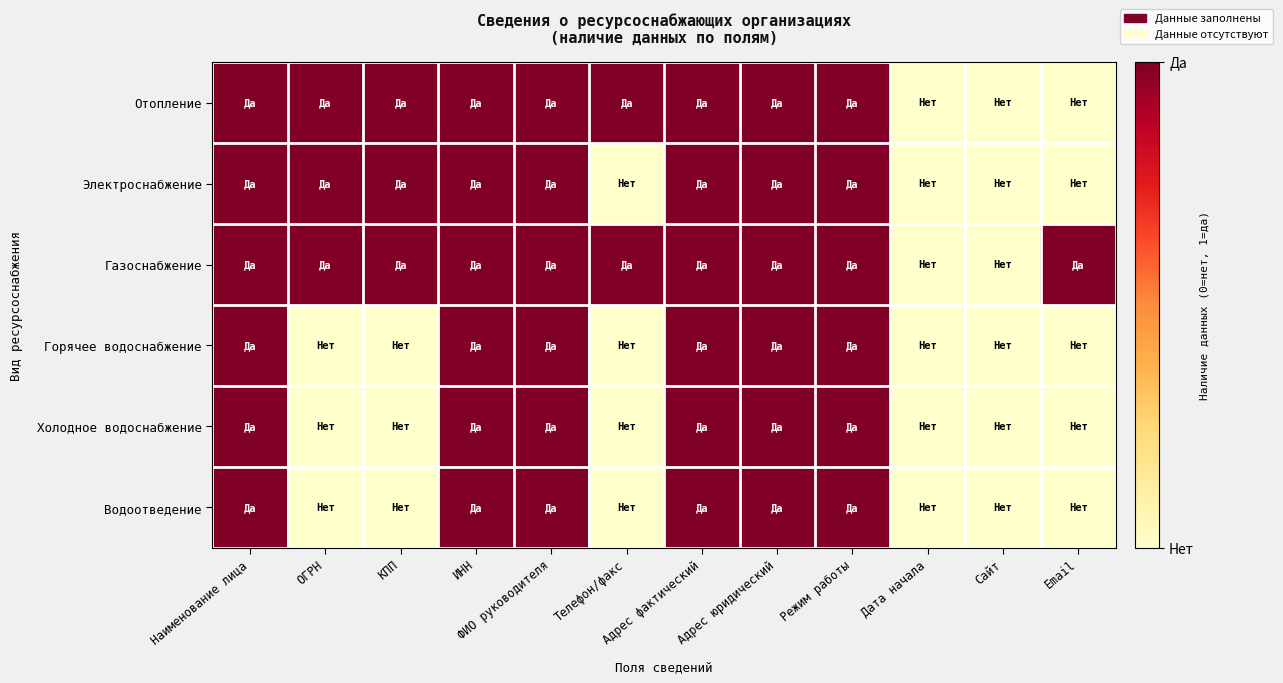

Reading left to right, extract all data points from this chart.

Отопление: Наименование лица=1	ОГРН=1	КПП=1	ИНН=1	ФИО руководителя=1	Телефон/факс=1	Адрес фактический=1	Адрес юридический=1	Режим работы=1	Дата начала=0	Сайт=0	Email=0
Электроснабжение: Наименование лица=1	ОГРН=1	КПП=1	ИНН=1	ФИО руководителя=1	Телефон/факс=0	Адрес фактический=1	Адрес юридический=1	Режим работы=1	Дата начала=0	Сайт=0	Email=0
Газоснабжение: Наименование лица=1	ОГРН=1	КПП=1	ИНН=1	ФИО руководителя=1	Телефон/факс=1	Адрес фактический=1	Адрес юридический=1	Режим работы=1	Дата начала=0	Сайт=0	Email=1
Горячее водоснабжение: Наименование лица=1	ОГРН=0	КПП=0	ИНН=1	ФИО руководителя=1	Телефон/факс=0	Адрес фактический=1	Адрес юридический=1	Режим работы=1	Дата начала=0	Сайт=0	Email=0
Холодное водоснабжение: Наименование лица=1	ОГРН=0	КПП=0	ИНН=1	ФИО руководителя=1	Телефон/факс=0	Адрес фактический=1	Адрес юридический=1	Режим работы=1	Дата начала=0	Сайт=0	Email=0
Водоотведение: Наименование лица=1	ОГРН=0	КПП=0	ИНН=1	ФИО руководителя=1	Телефон/факс=0	Адрес фактический=1	Адрес юридический=1	Режим работы=1	Дата начала=0	Сайт=0	Email=0